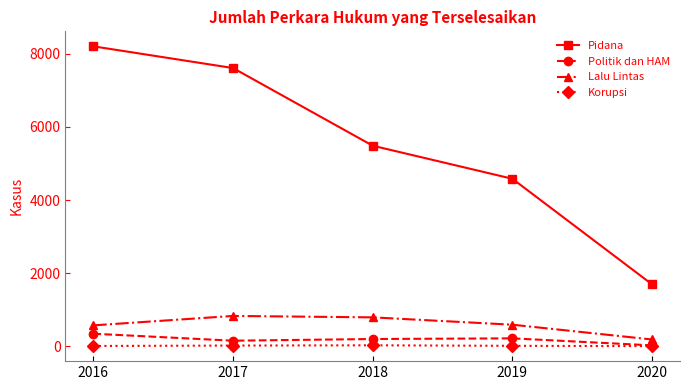

What is the lowest value of the Pidana series?

1696